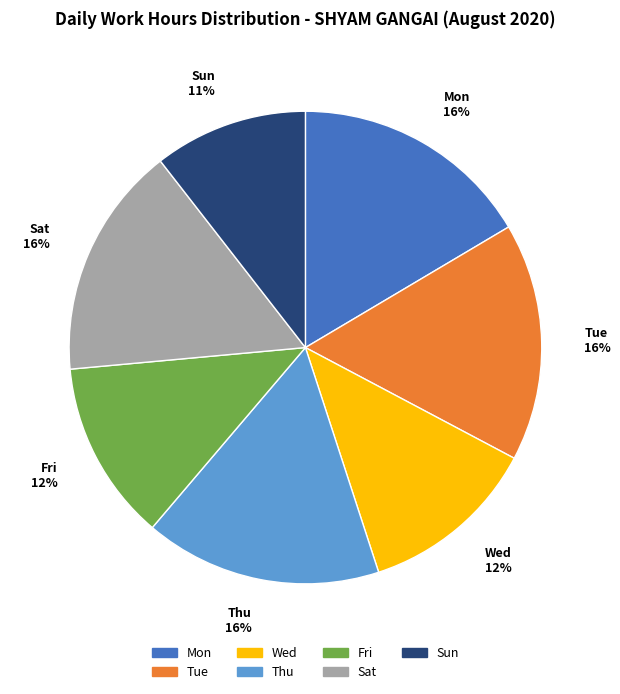

Between Sat 16% and Wed 12%, which is larger?

Sat 16%